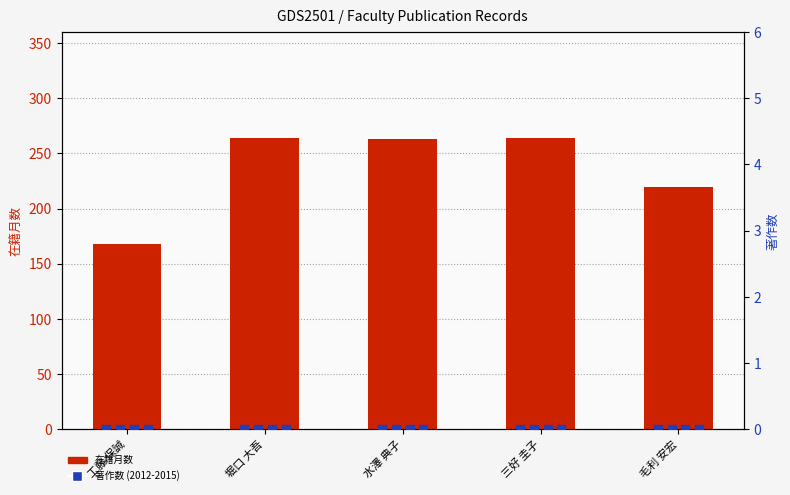

At which category is the sum across all series the highest?

堀口 大吾